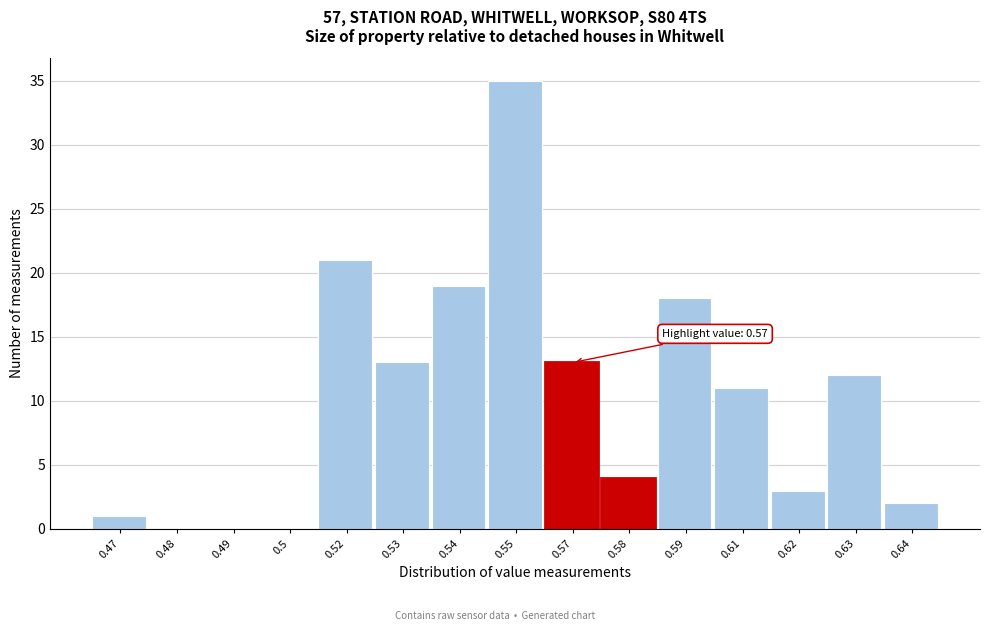

Reading left to right, extract all data points from this chart.

0.47=1	0.48=0	0.49=0	0.5=0	0.52=21	0.53=13	0.54=19	0.55=35	0.57=13	0.58=4	0.59=18	0.61=11	0.62=3	0.63=12	0.64=2